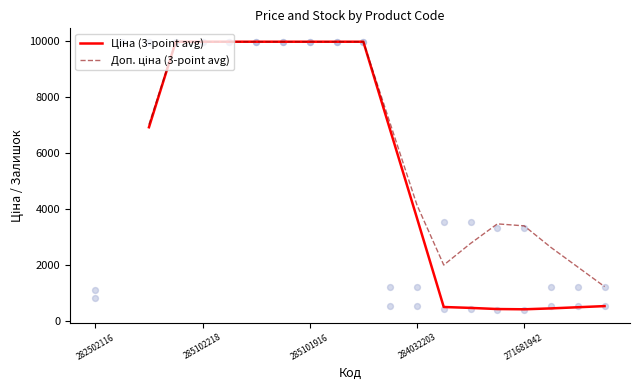

Which series has the widest spread of Y values?

Ціна (3-point avg)